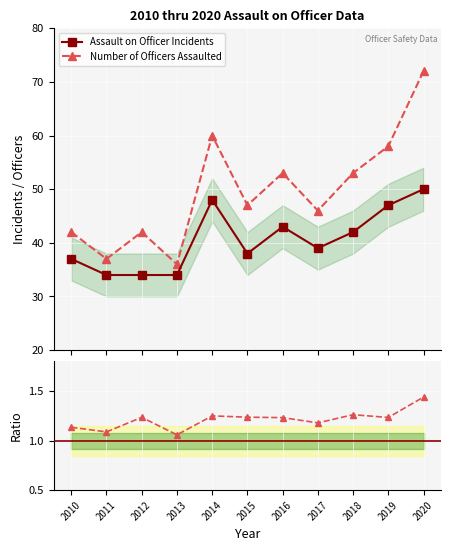

Reading left to right, what are all the values shown in this chart?

Assault on Officer Incidents: 37.0	34.0	34.0	34.0	48.0	38.0	43.0	39.0	42.0	47.0	50.0
Number of Officers Assaulted: 42.0	37.0	42.0	36.0	60.0	47.0	53.0	46.0	53.0	58.0	72.0
Ratio (Officers / Incidents): 1.1	1.1	1.2	1.1	1.2	1.2	1.2	1.2	1.3	1.2	1.4